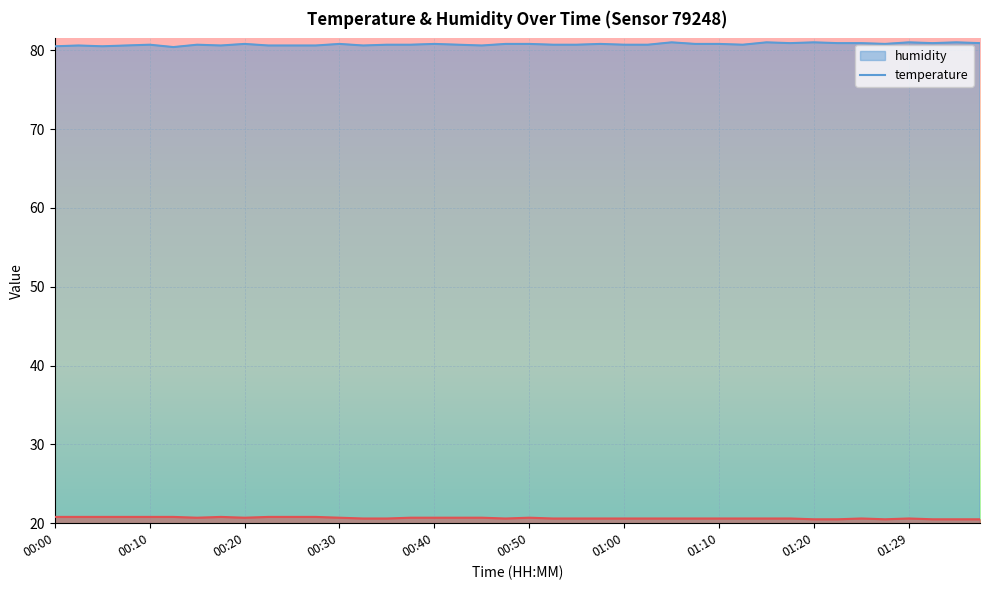

At how many categories does at least one series exceed 27?

40